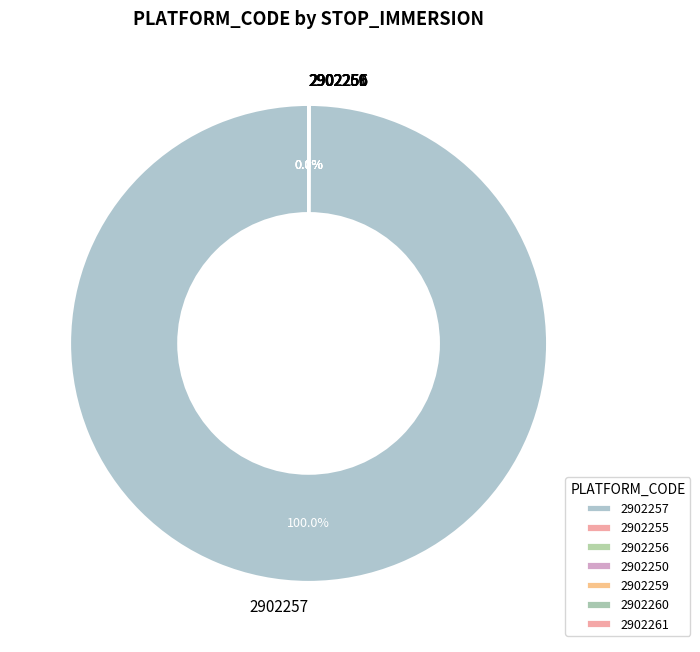

Does any single category account for the majority?

Yes